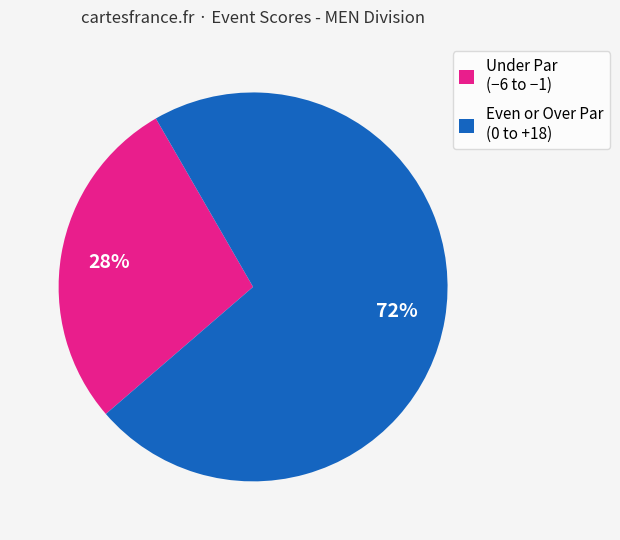

What is the smallest slice in the pie chart?

Under Par (−6 to −1)